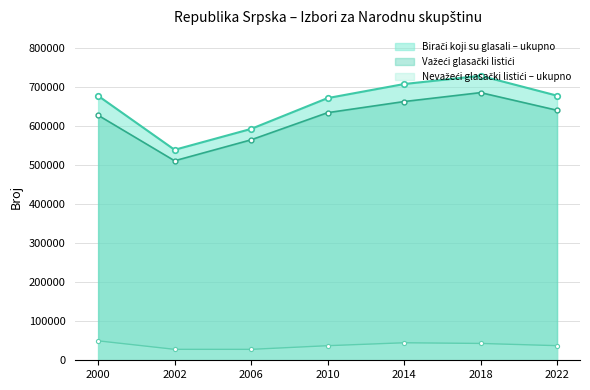

Is it true that Birači koji su glasali – ukupno equals 389105 at 2022?

False